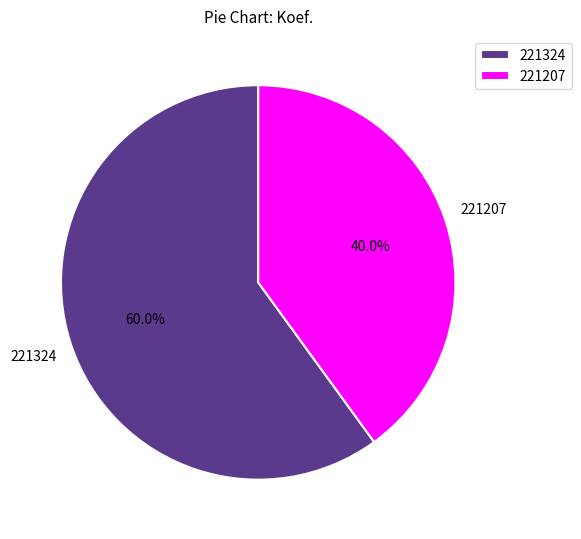

To the nearest percent, what is the difference between the largest and smallest slice percentages?

20%